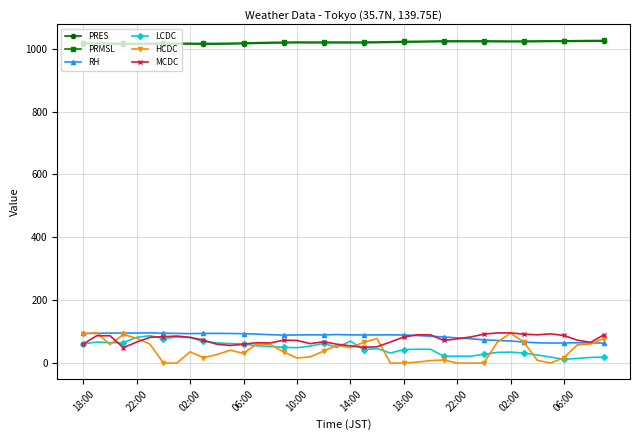

What is the value of the HCDC point at the 16th from the left?

36.0